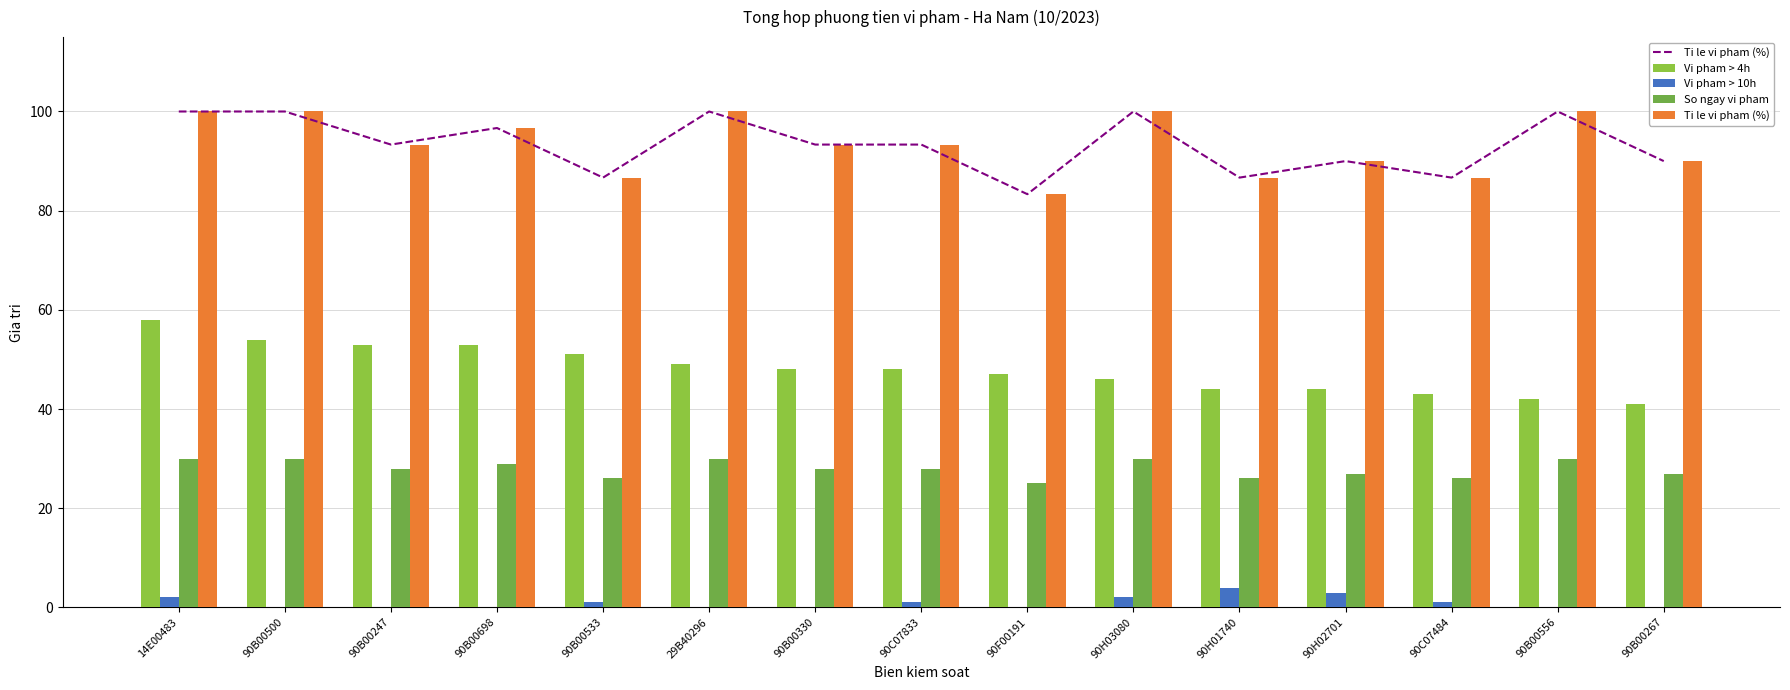

Which has a higher value, 90B00330 or 90H02701?

90B00330